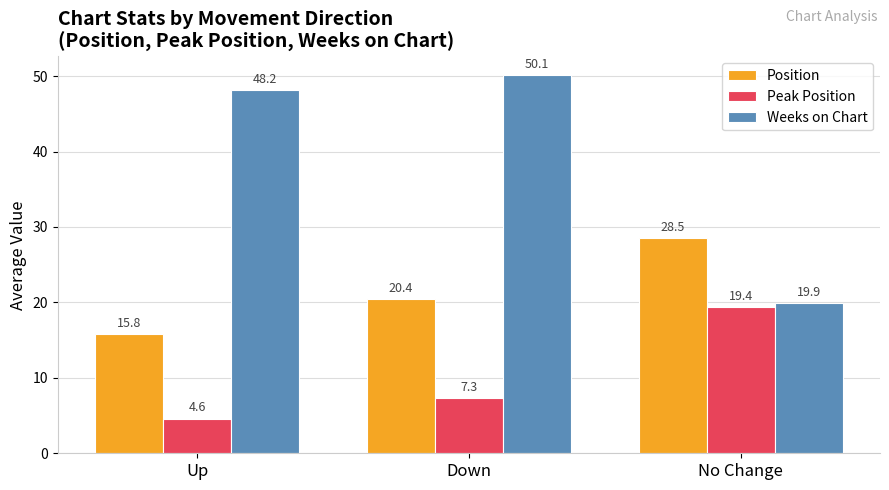

What is the label of the 3rd bar from the left?

No Change